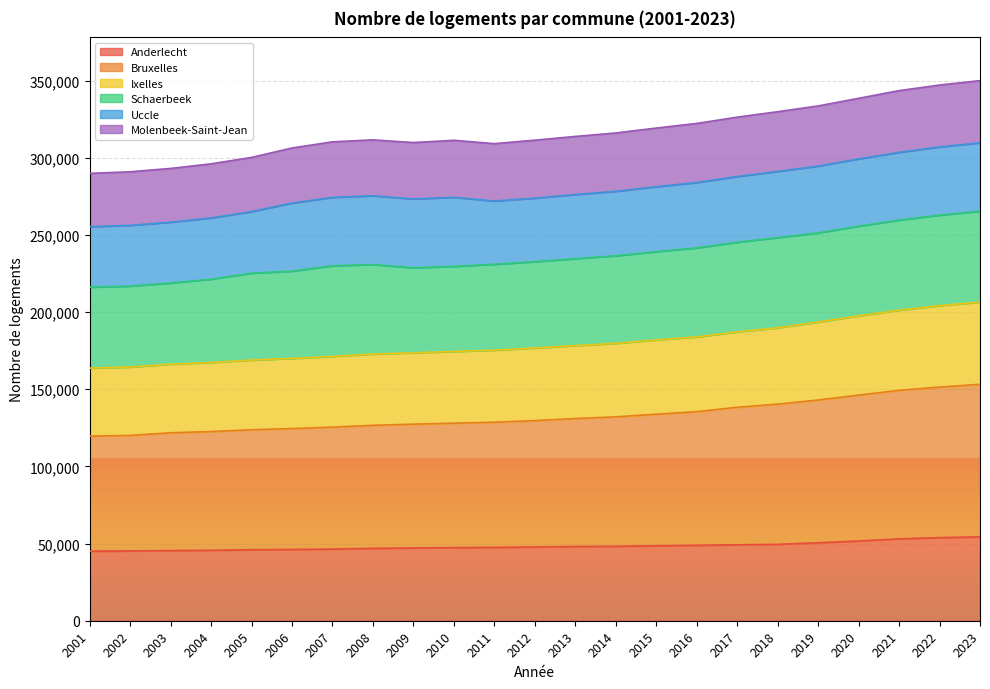

Rank the categories by Anderlecht value from highest to lowest.

2023, 2022, 2021, 2020, 2019, 2018, 2017, 2016, 2015, 2014, 2013, 2012, 2011, 2010, 2009, 2008, 2007, 2006, 2005, 2004, 2003, 2002, 2001